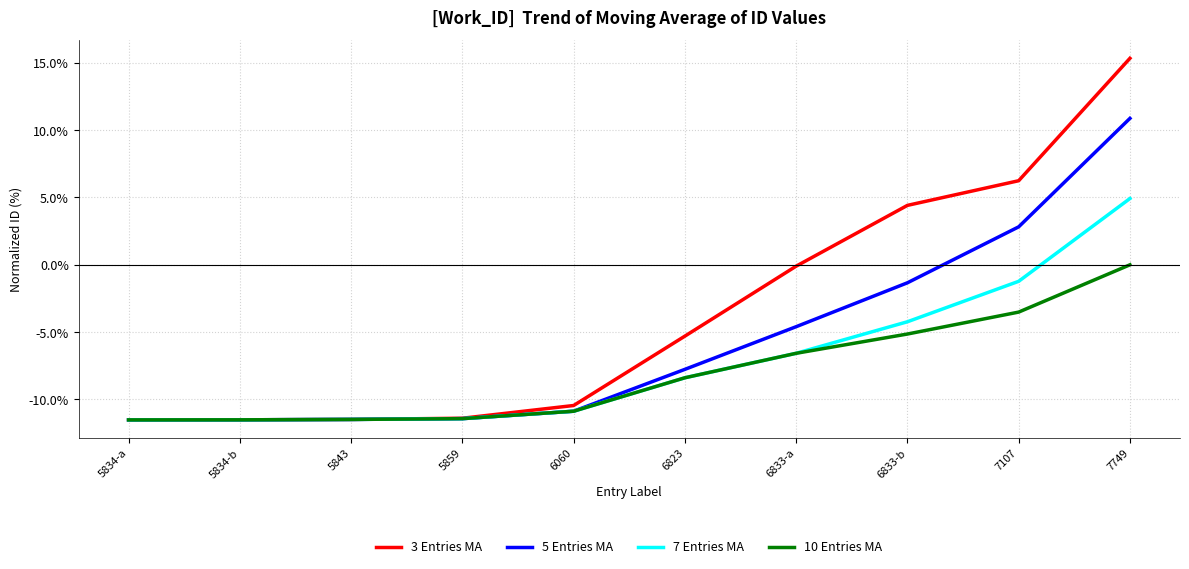

How many values in the 10 Entries MA series exceed -8?

4